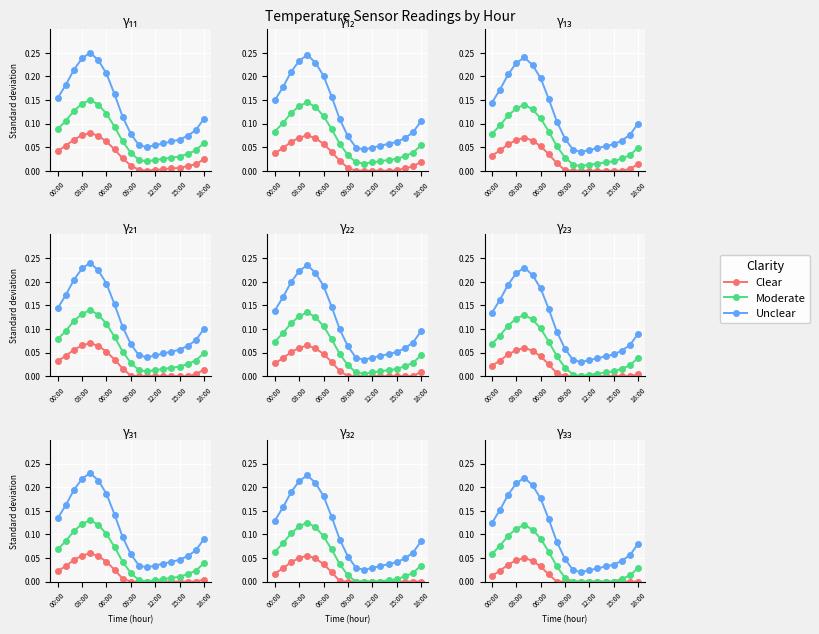

How many lines are shown in the chart?

3